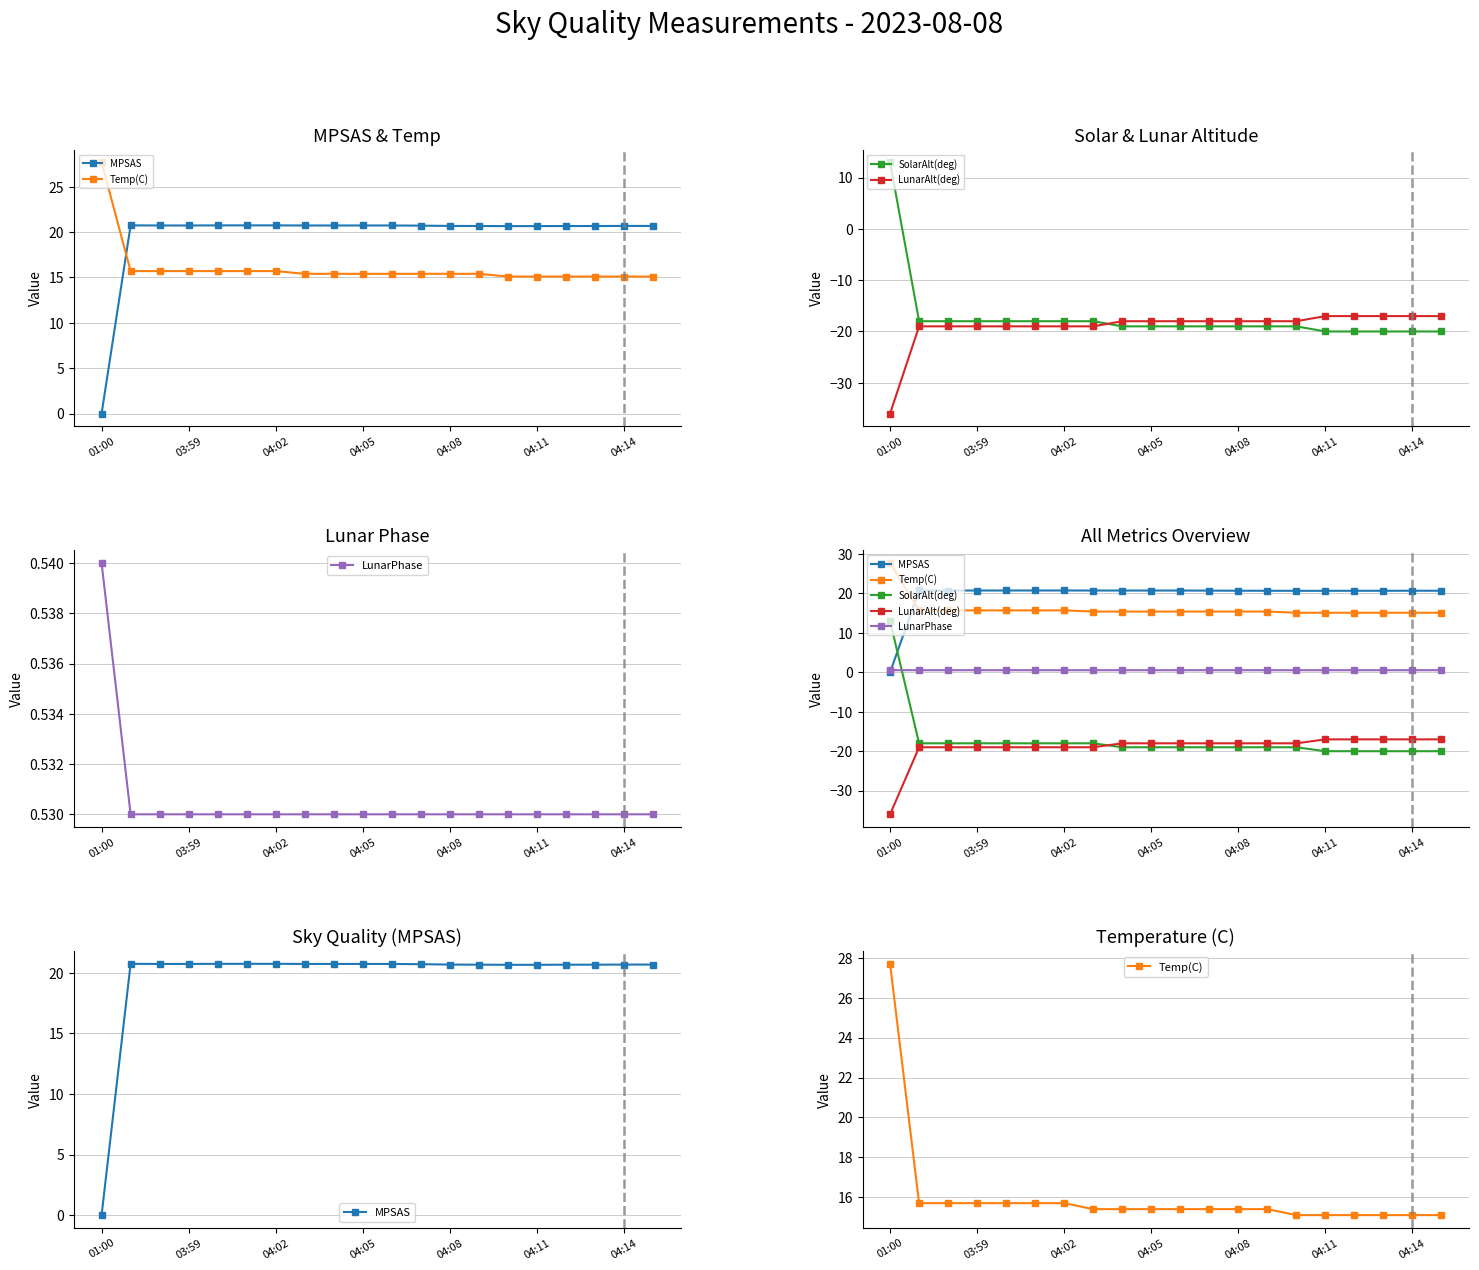

How many categories are shown in the chart?

20